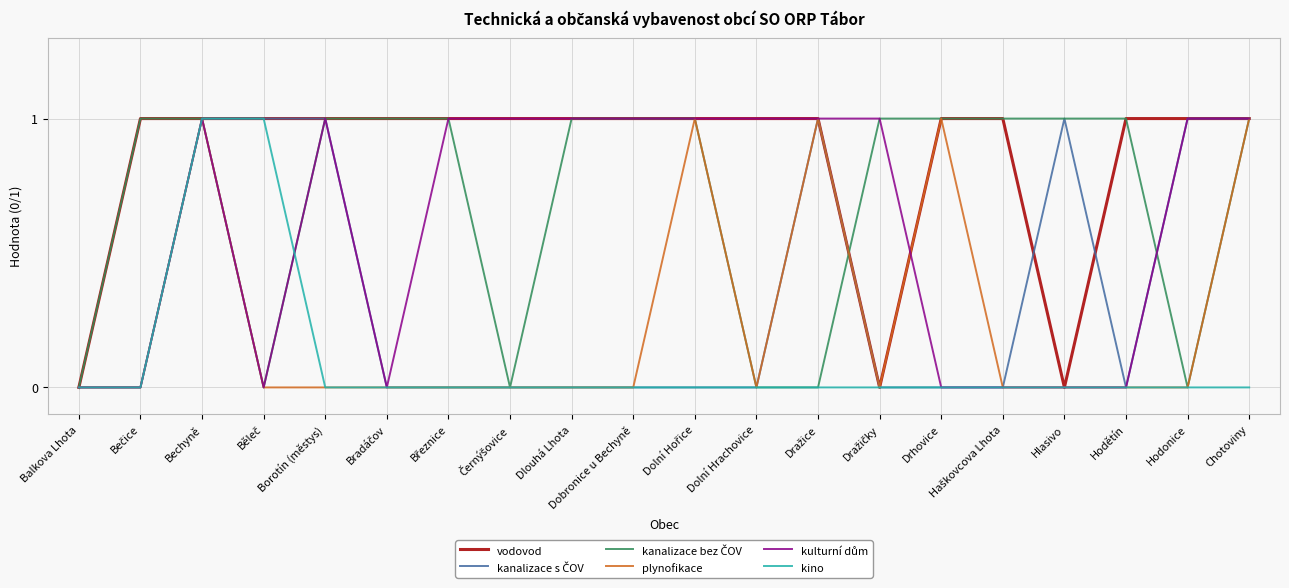

What position from the left is Chotoviny?

20